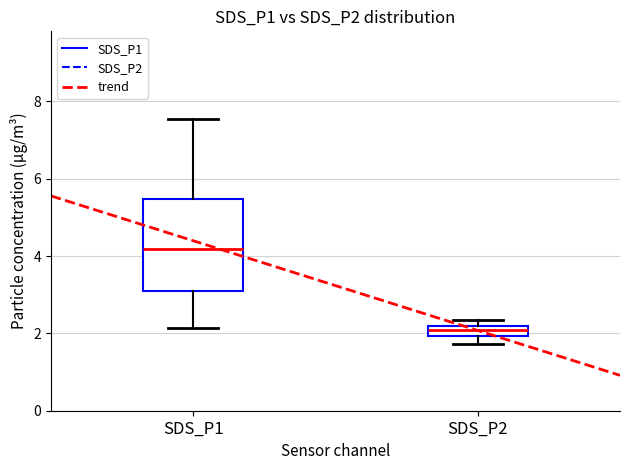

Where is the upper edge of the box for SDS_P2 on the y-axis? The values are not printed on the chart, so give them approximately, as read against the axis.

2.2